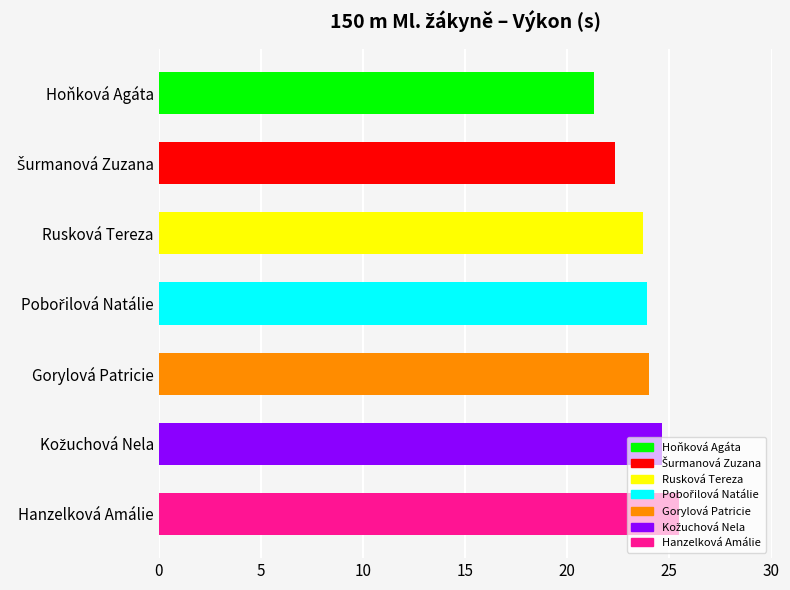

What is the difference between the maximum and minimum values?

4.1